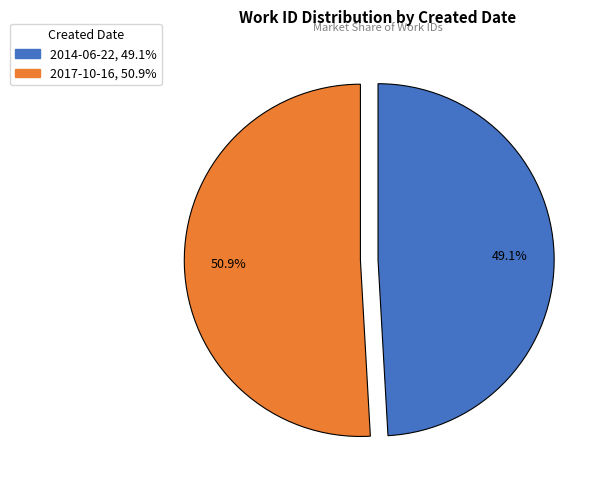

What is the smallest slice in the pie chart?

2014-06-22